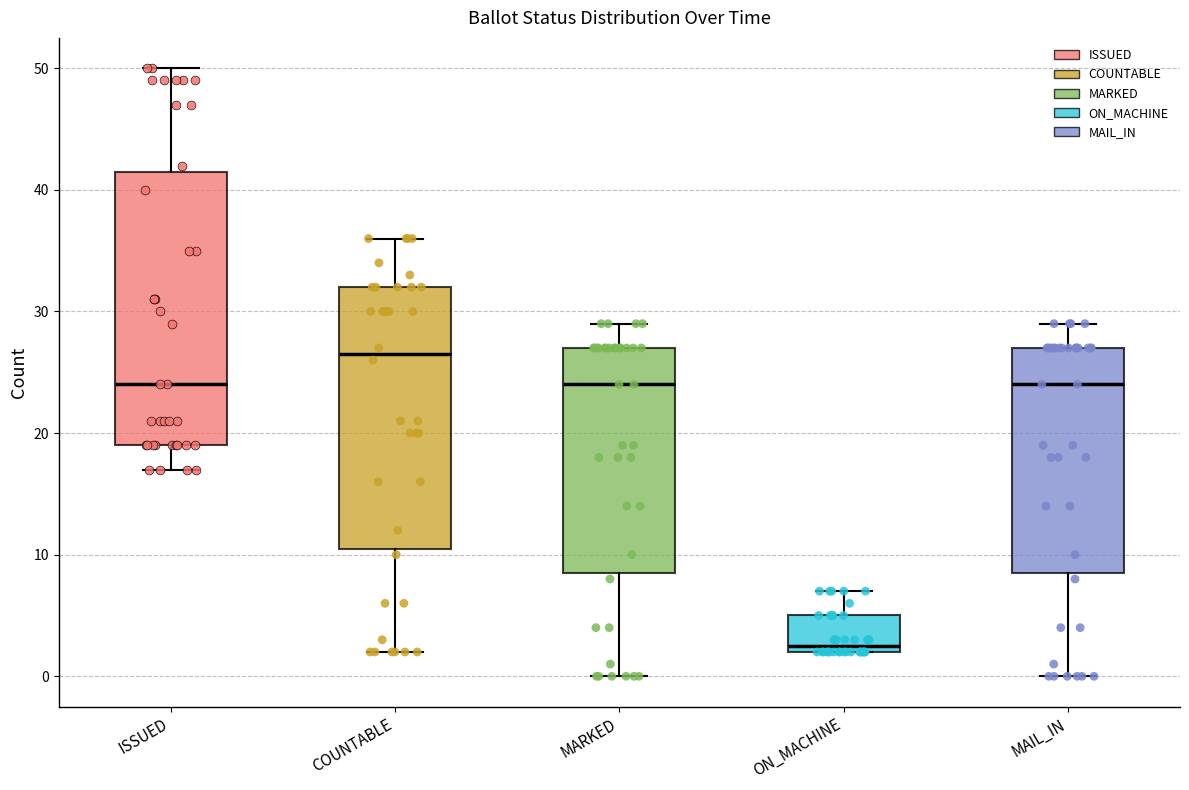

Comparing the boxes themselves (not the whiskers), which one is the tallest?

ISSUED